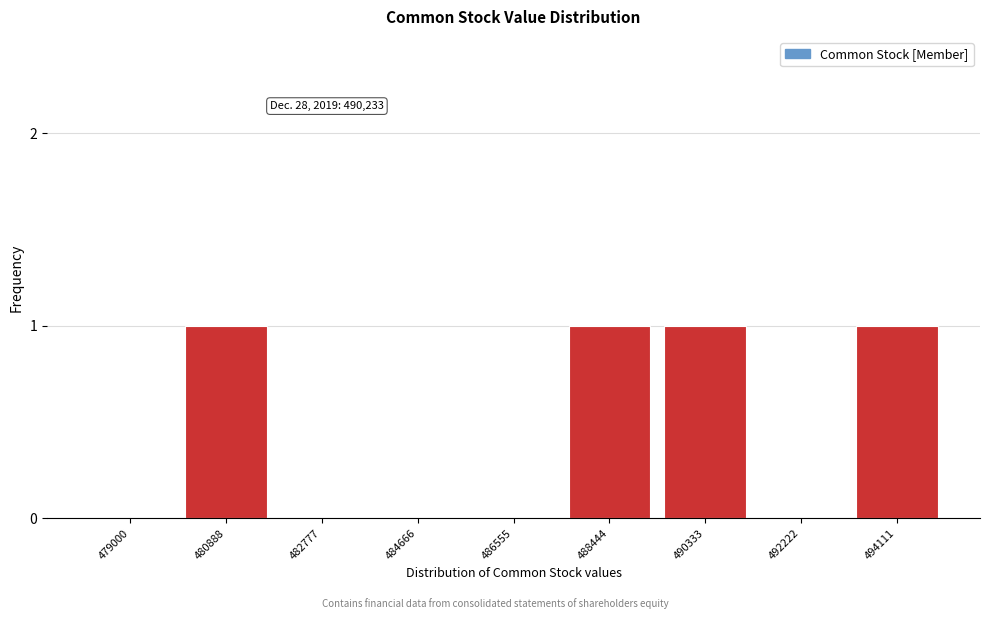

Reading left to right, list all the values displayed in this chart.

479000=0	480888=1	482777=0	484666=0	486555=0	488444=1	490333=1	492222=0	494111=1